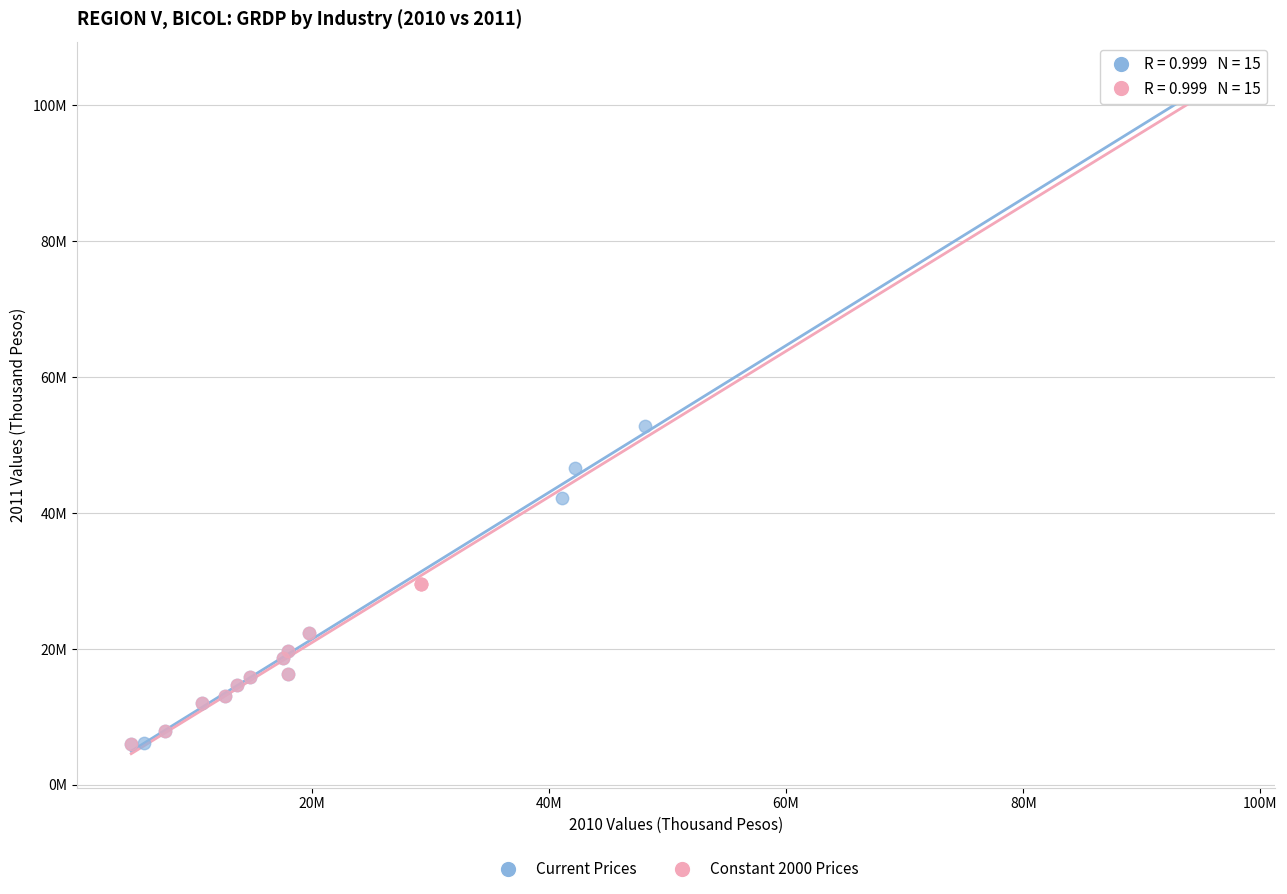

What are all the series names shown in the legend?

Current Prices, Constant 2000 Prices